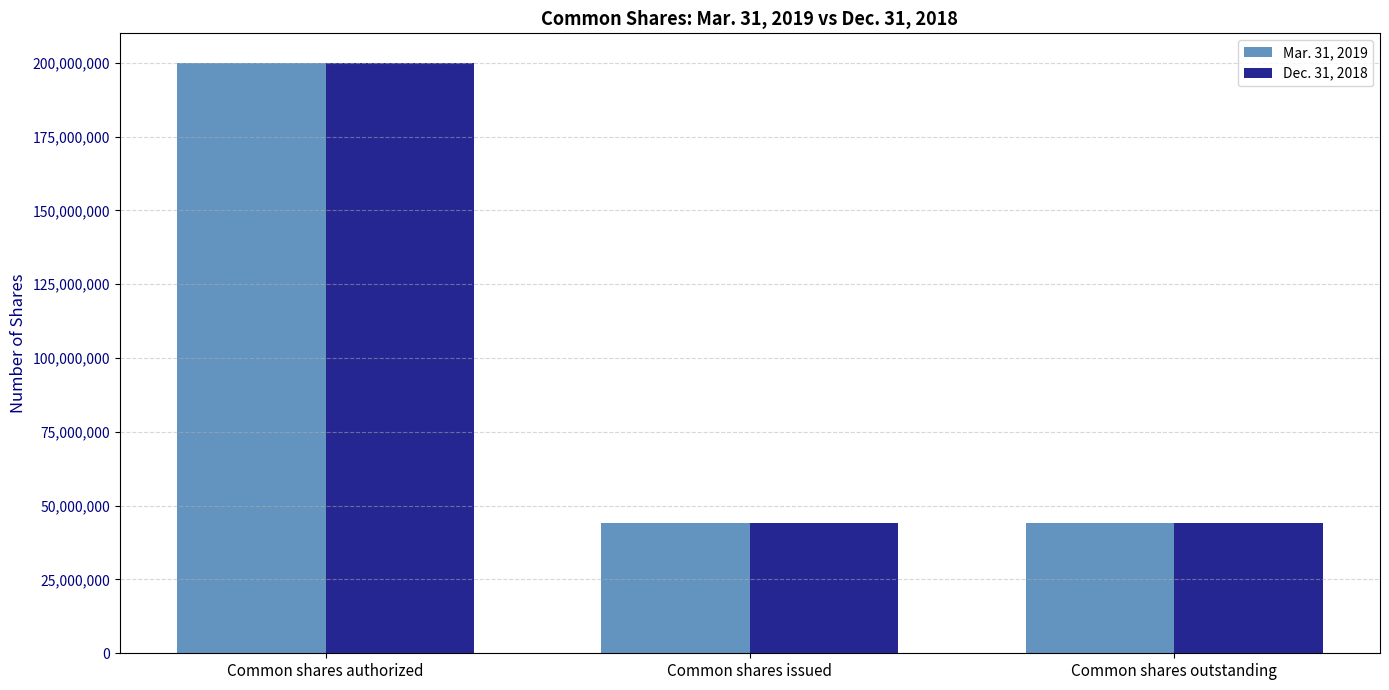

Reading left to right, what are all the values shown in this chart?

Mar. 31, 2019: 200000000	44282994	44282994
Dec. 31, 2018: 200000000	44197549	44197549